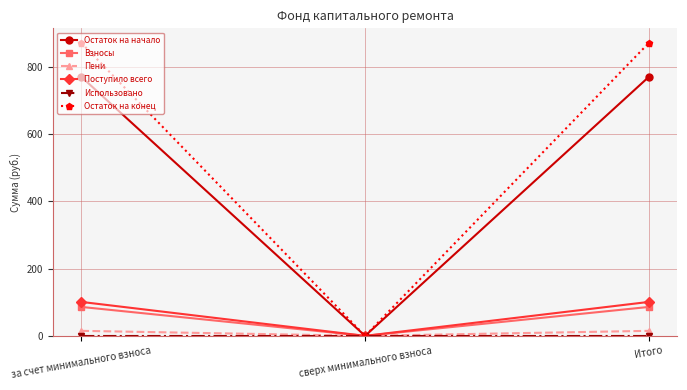

How many values in the Взносы series exceed 86?

2